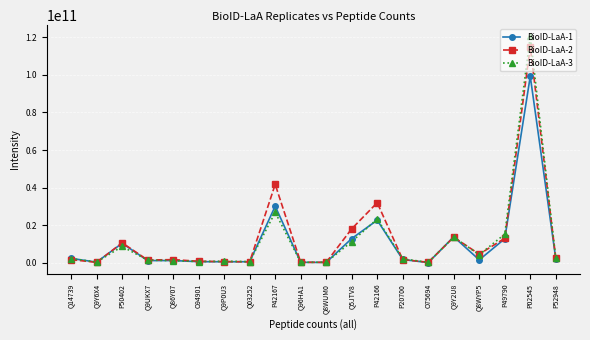

List the series in order of their peak value, lowest first.

BioID-LaA-1, BioID-LaA-2, BioID-LaA-3